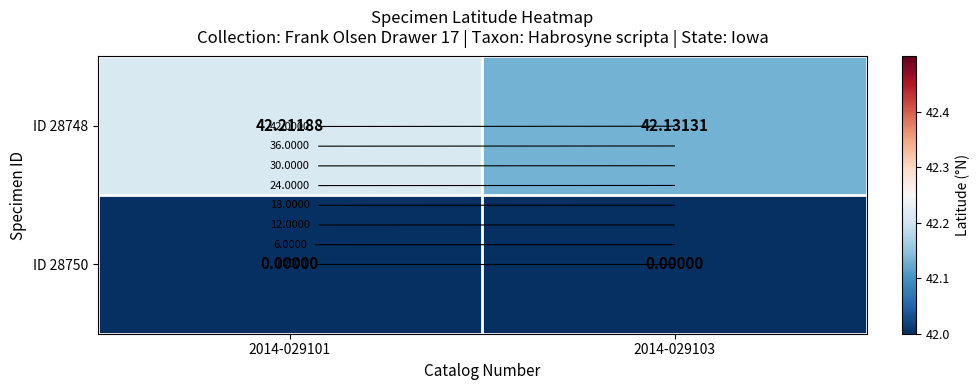

True or false: ID 28748 has a value of 42.2 at 2014-029101.

True